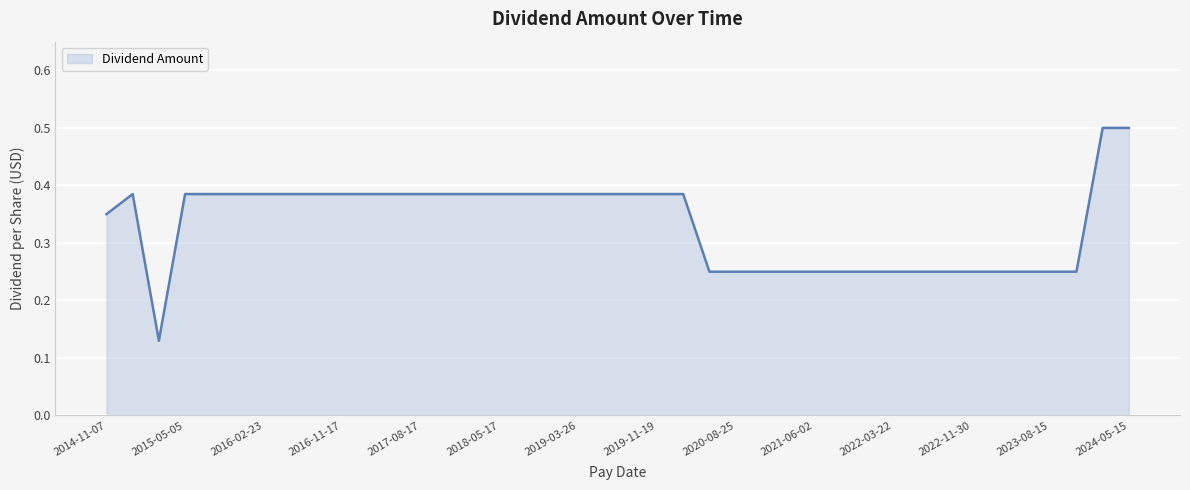

How many lines are shown in the chart?

1